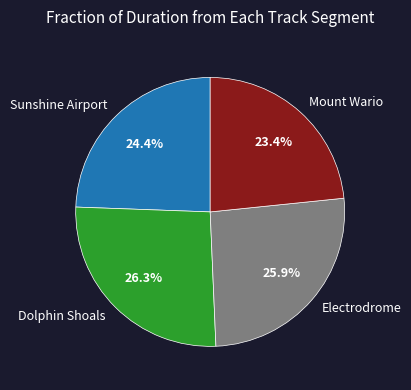

To the nearest percent, what is the difference between the Dolphin Shoals and Mount Wario slice percentages?

3%